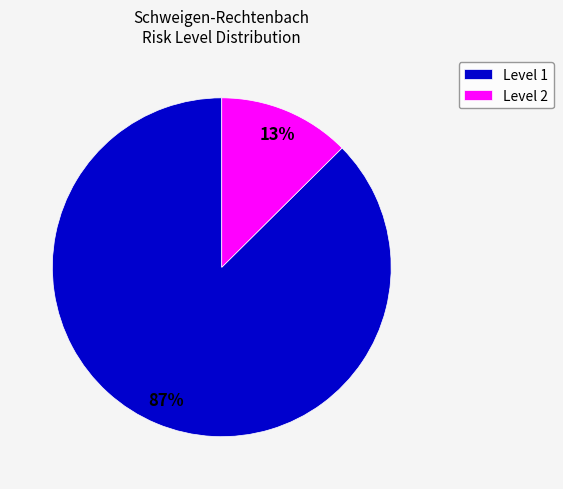

Which has a higher value, Level 2 or Level 1?

Level 1